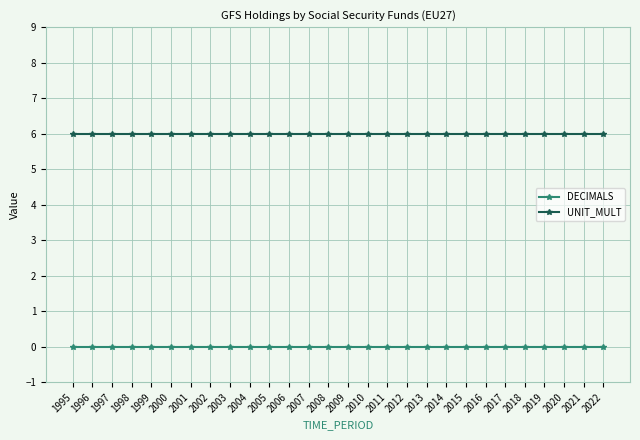

What is the sum of all UNIT_MULT values?

168